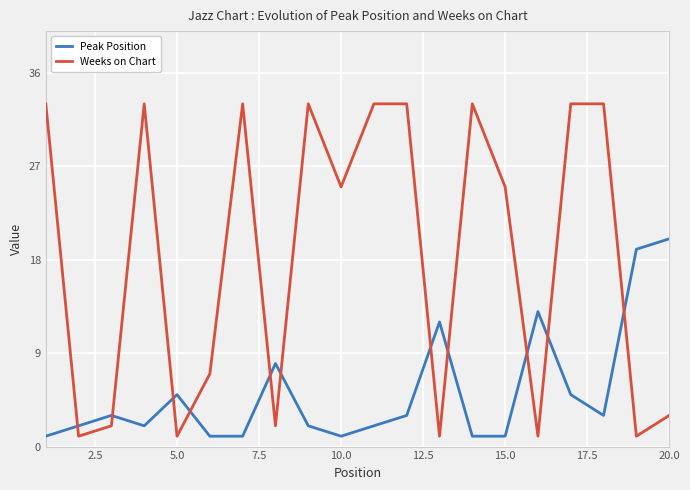

List the series in order of their overall mean, highest first.

Weeks on Chart, Peak Position